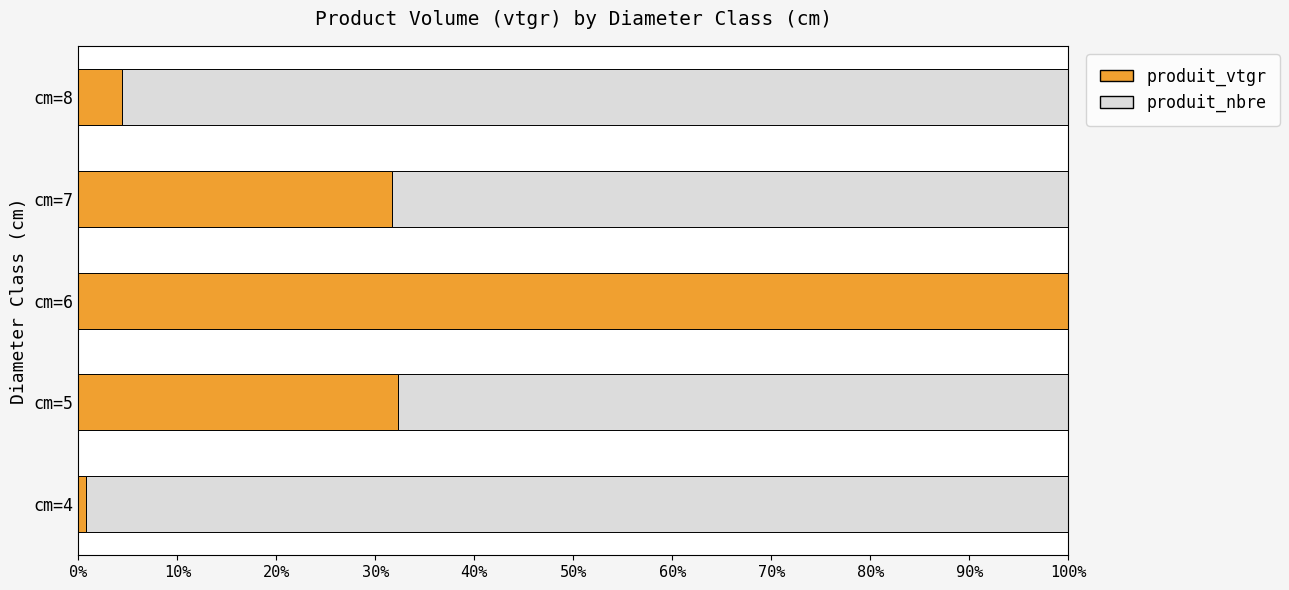

Is it true that produit_vtgr equals 100.0 at cm=6?

True